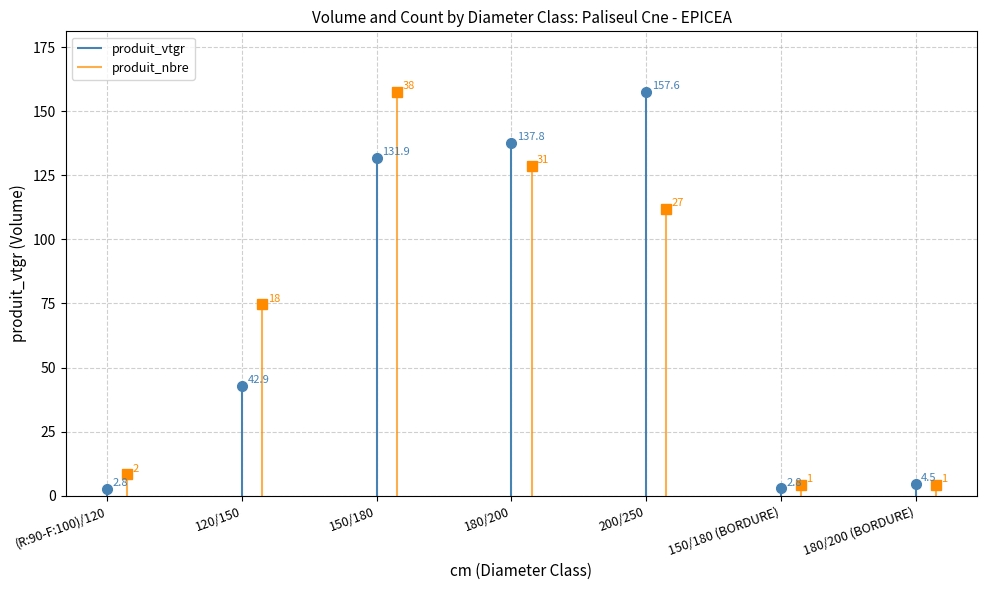

Reading left to right, list all the values displayed in this chart.

produit_vtgr: 2.8	42.9	131.9	137.8	157.6	2.8	4.5
produit_nbre: 8.3	74.6	157.6	128.5	111.9	4.1	4.1